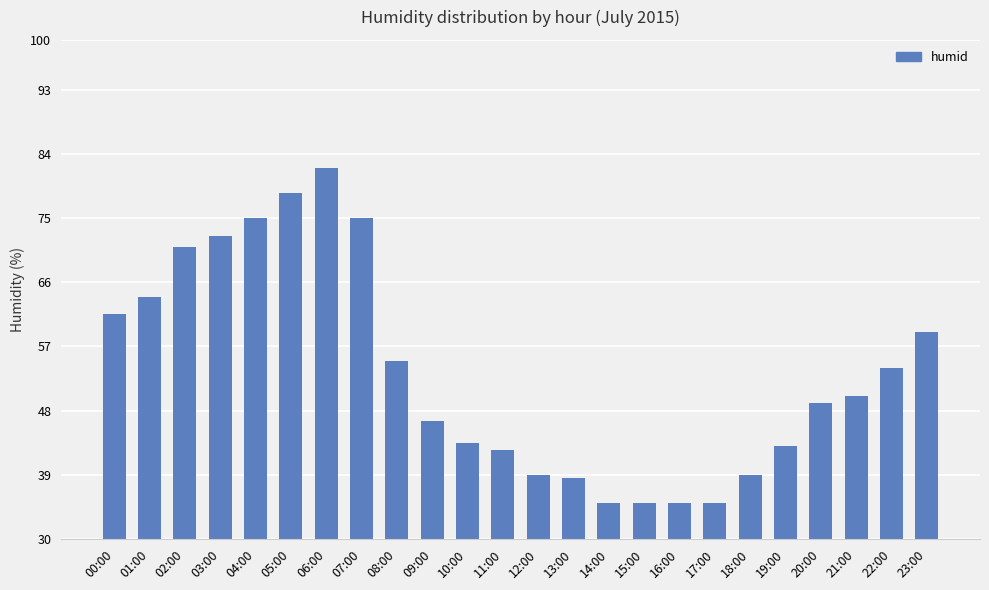

Reading left to right, transcribe all the data shown in this chart.

61.5	64.0	71.0	72.5	75.0	78.5	82.0	75.0	55.0	46.5	43.5	42.5	39.0	38.5	35.0	35.0	35.0	35.0	39.0	43.0	49.0	50.0	54.0	59.0